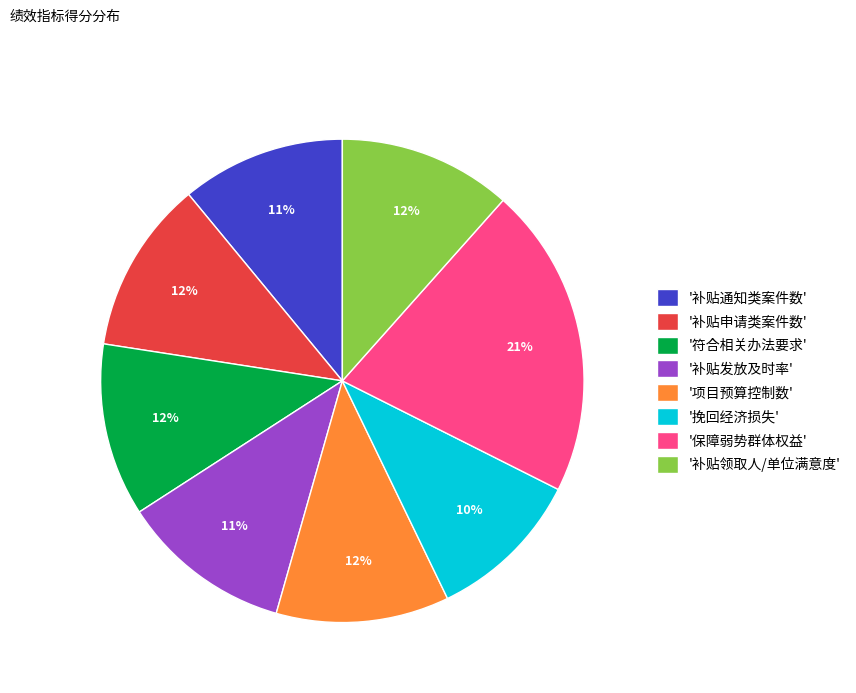

What is the ratio of the value at '补贴申请类案件数' to the value at '保障弱势群体权益'?

0.6